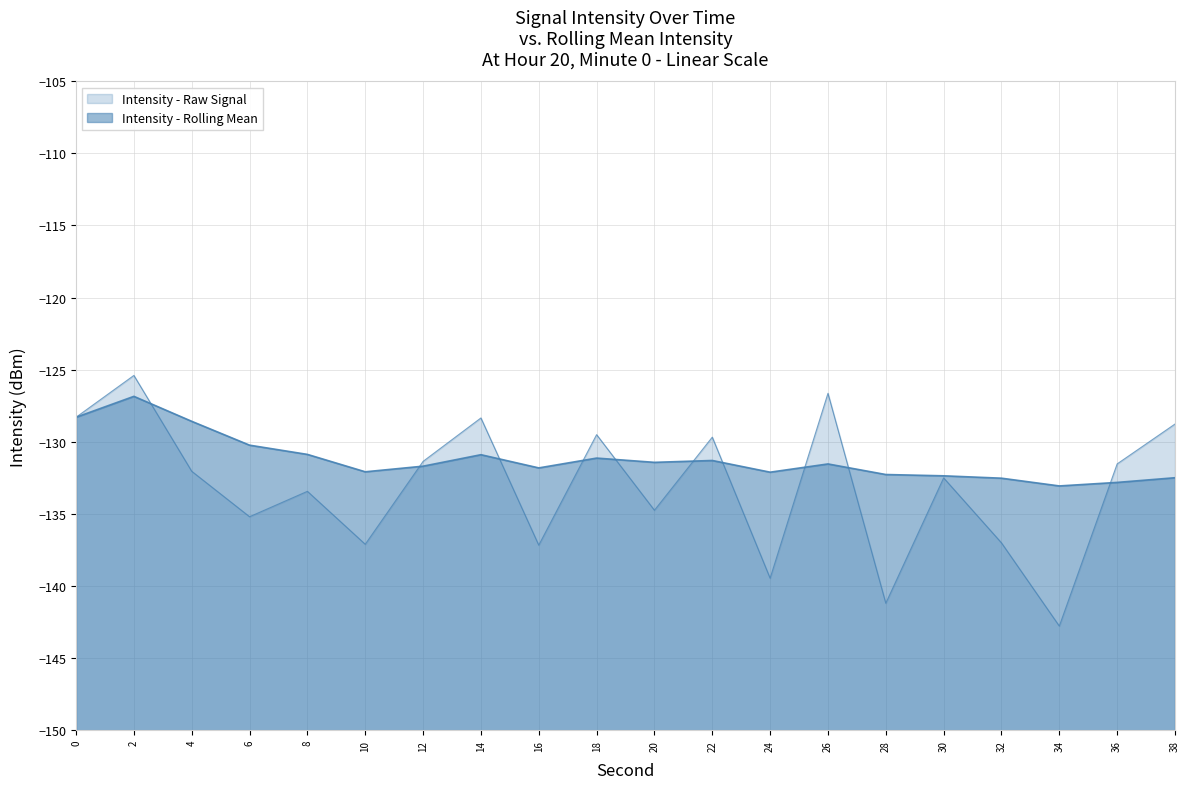

Between which two adjacent categories do Intensity (dBm) and Rolling Mean first intersect?

2 and 4